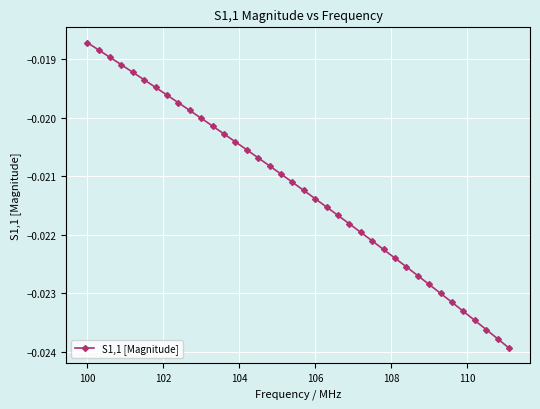

True or false: there are more than 1 points higher than both neighbors.

False